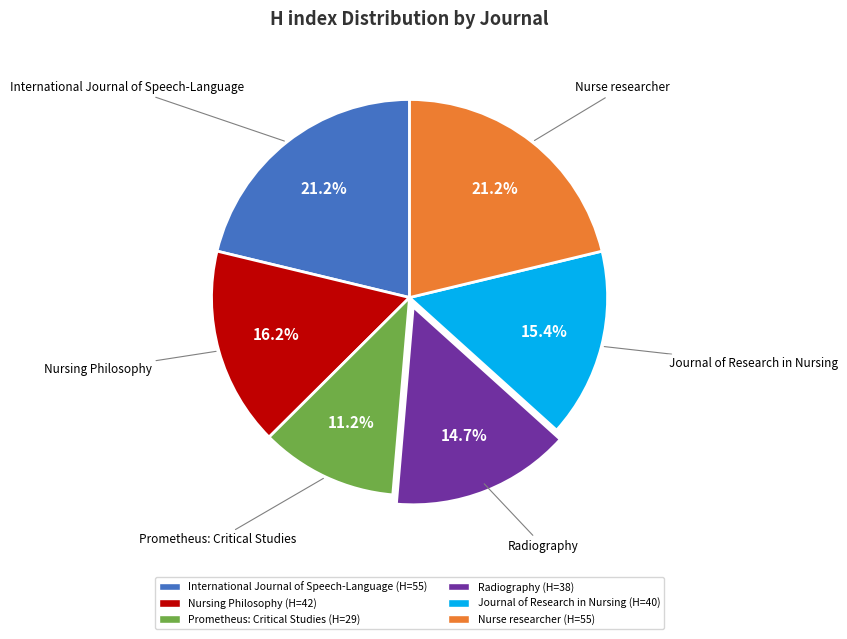

What is the smallest slice in the pie chart?

Prometheus: Critical Studies